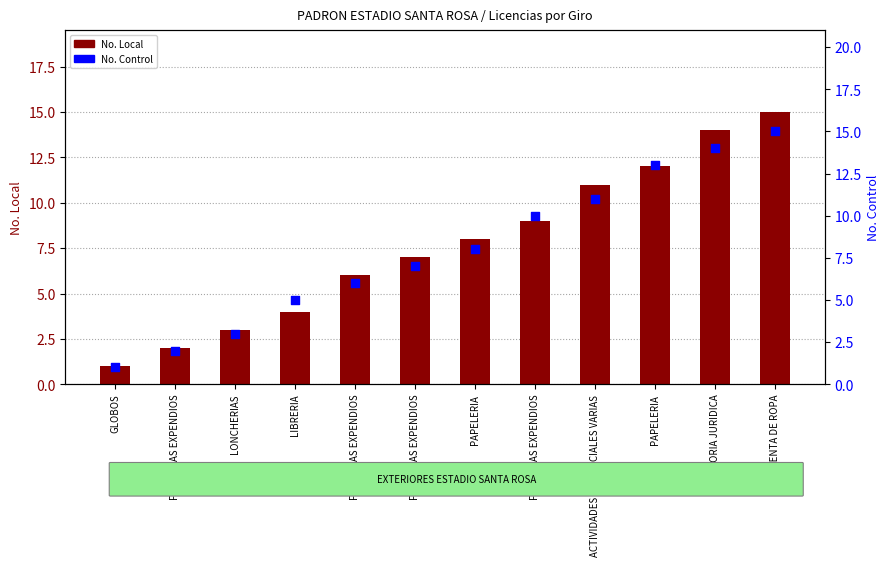

Which series contains the lowest Y value?

No. Local